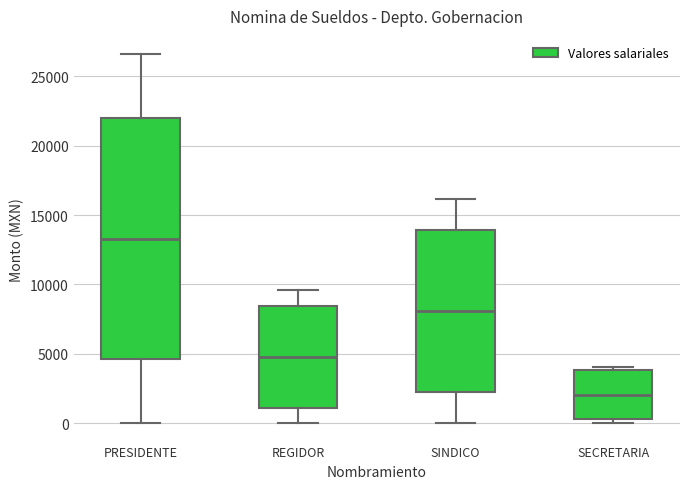

Reading left to right, transcribe this box plot: for each box, give where its median line is, the range the box spans, and where its two whiskers end, as read against the y-axis. The values are not printed on the chart, so give them approximately, as read against the axis.

PRESIDENTE: median 13500, box 4500 to 22000, whiskers 0 to 26500
REGIDOR: median 5000, box 1000 to 8500, whiskers 0 to 9500
SINDICO: median 8000, box 2500 to 14000, whiskers 0 to 16000
SECRETARIA: median 2000, box 500 to 4000, whiskers 0 to 4000 (just above the box's upper edge)